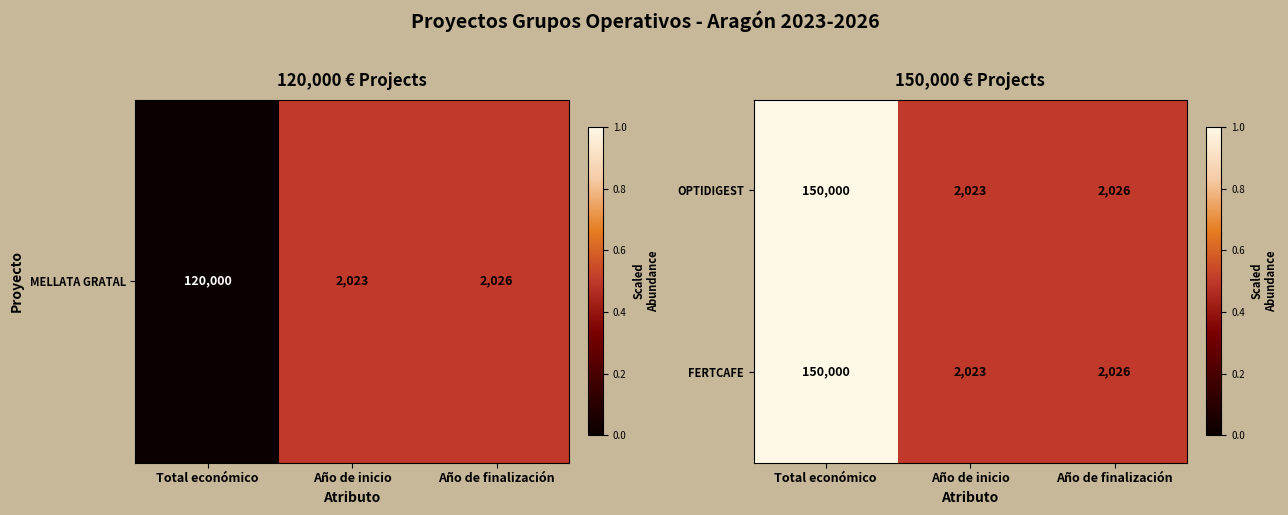

At which label is OPTIDIGEST closest to 76011?

Año de finalización